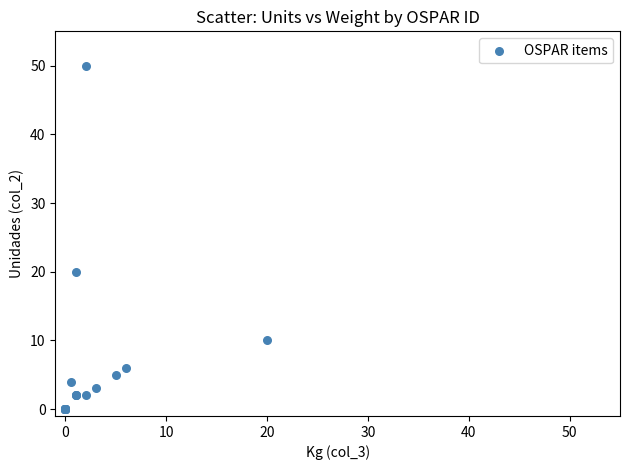

What Y value in the scatter plot is closest to 25?

20